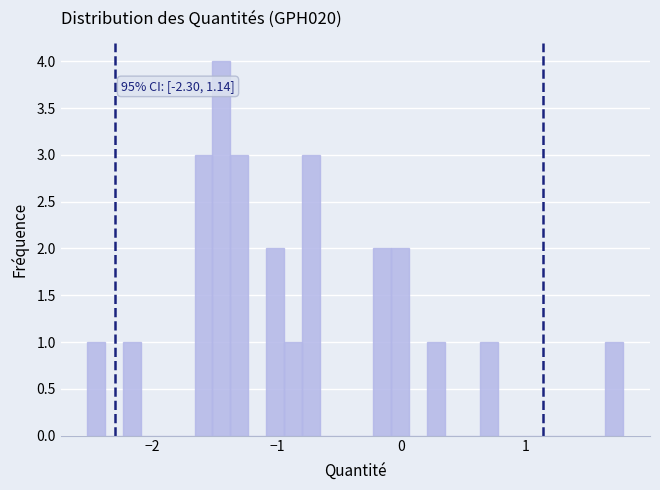

Read against the x-axis, roughly where is the centre of the tallest bar?

-1.4